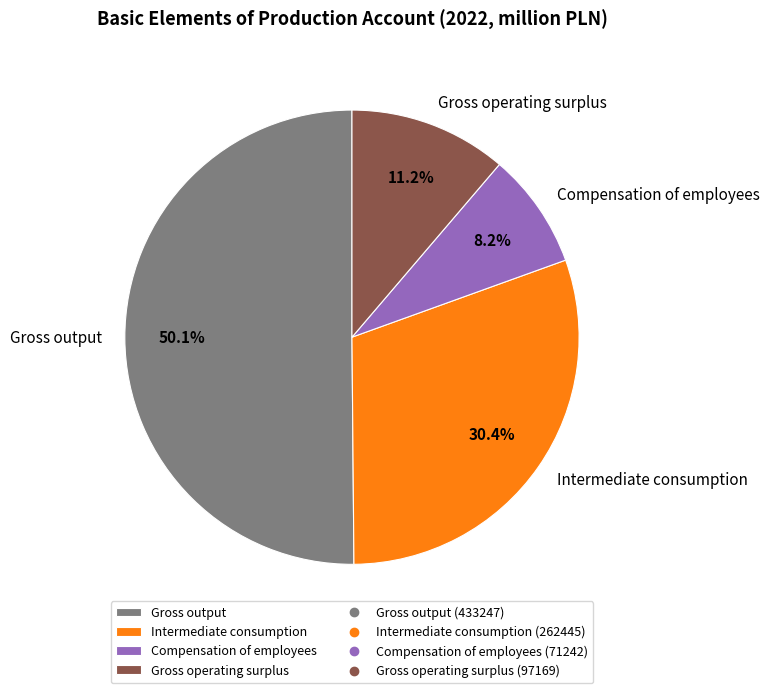

What portion of the pie excludes Intermediate consumption?

69.6%